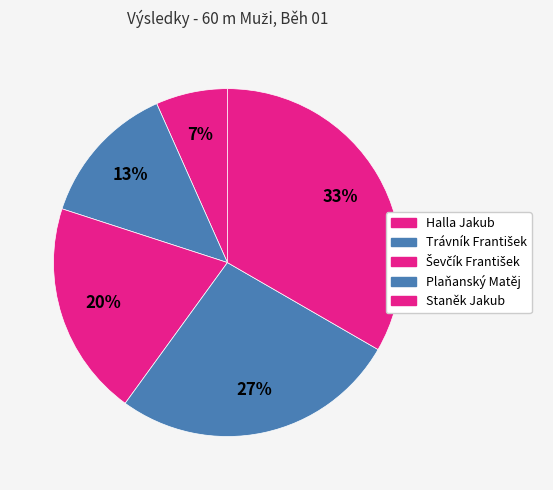

Which slice is the smallest?

Halla Jakub